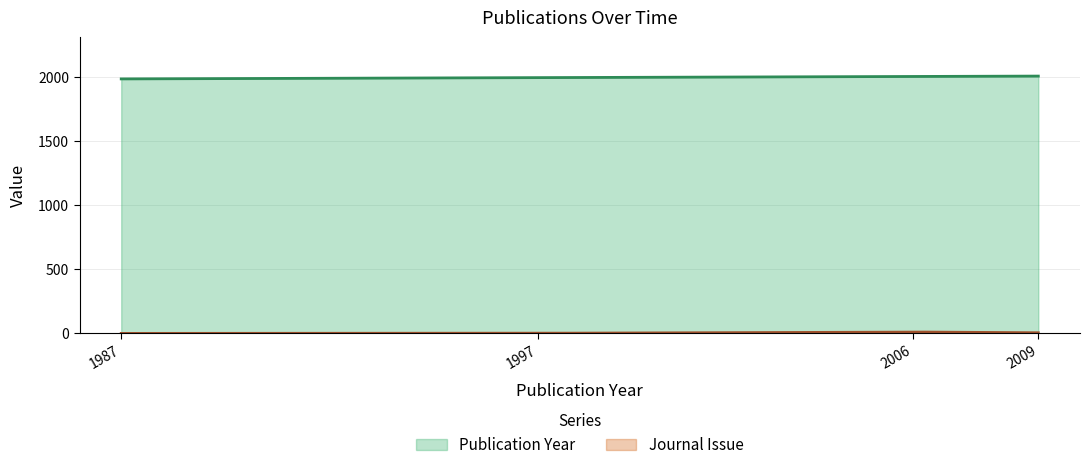

At which label does Publication Year reach its minimum?

Chapter (1987)